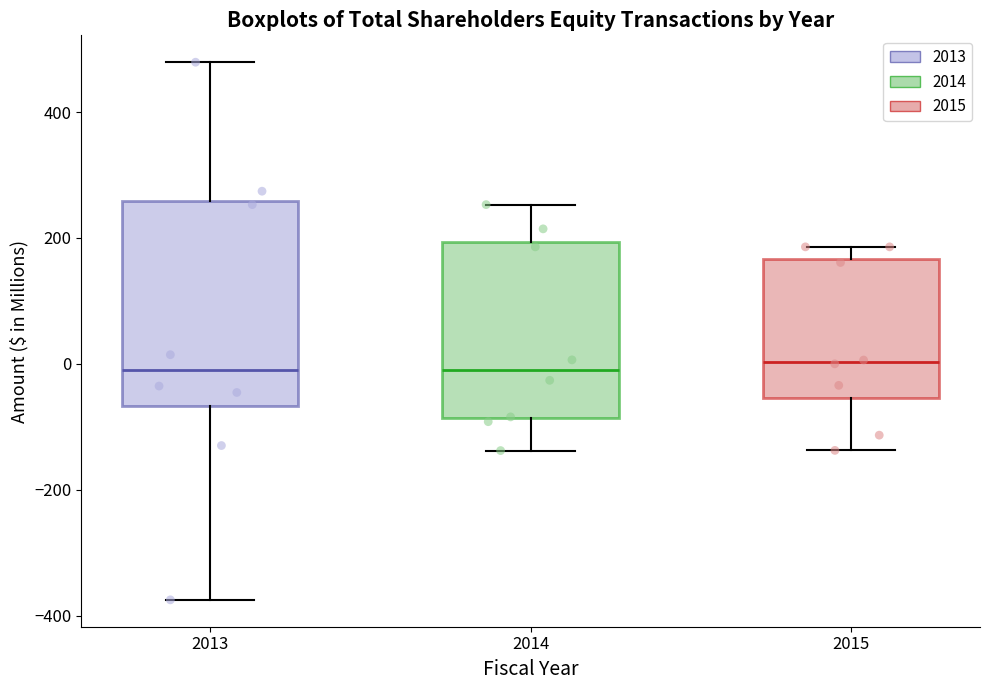

Where is the upper edge of the box at x = 2013 on the y-axis? The values are not printed on the chart, so give them approximately, as read against the axis.

260